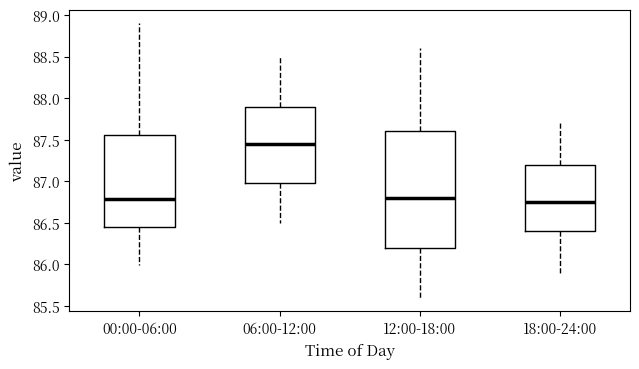

Which box's median line is the highest?

06:00-12:00